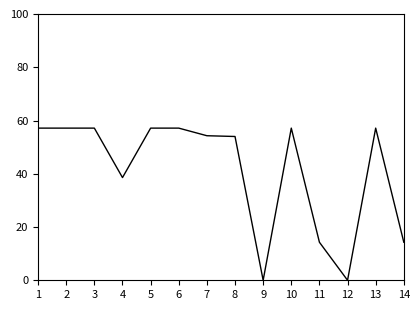

Which has a higher value, 11 or 4?

4